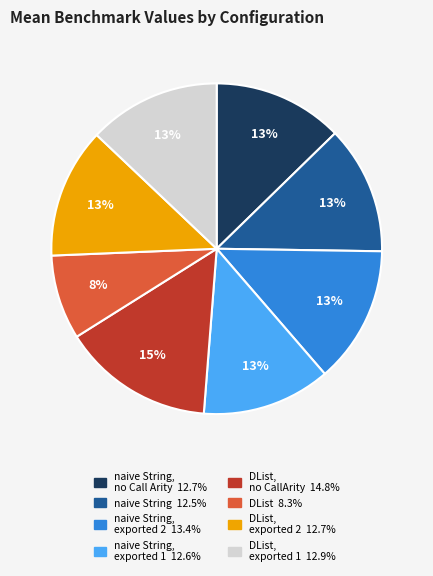

To the nearest percent, what is the difference between the largest and smallest slice percentages?

7%